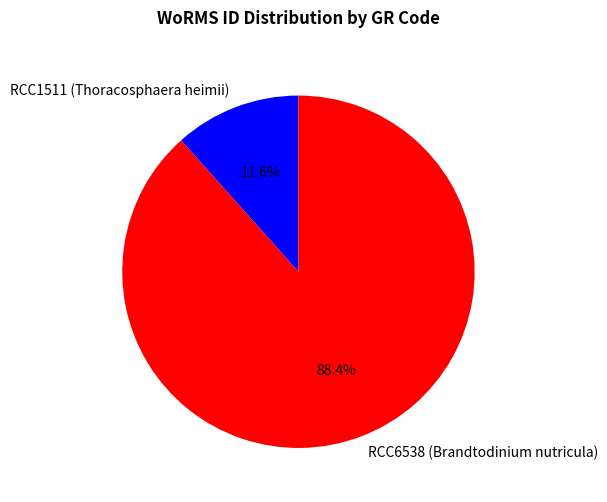

Which slice represents more than half of the pie?

RCC6538 (Brandtodinium nutricula)